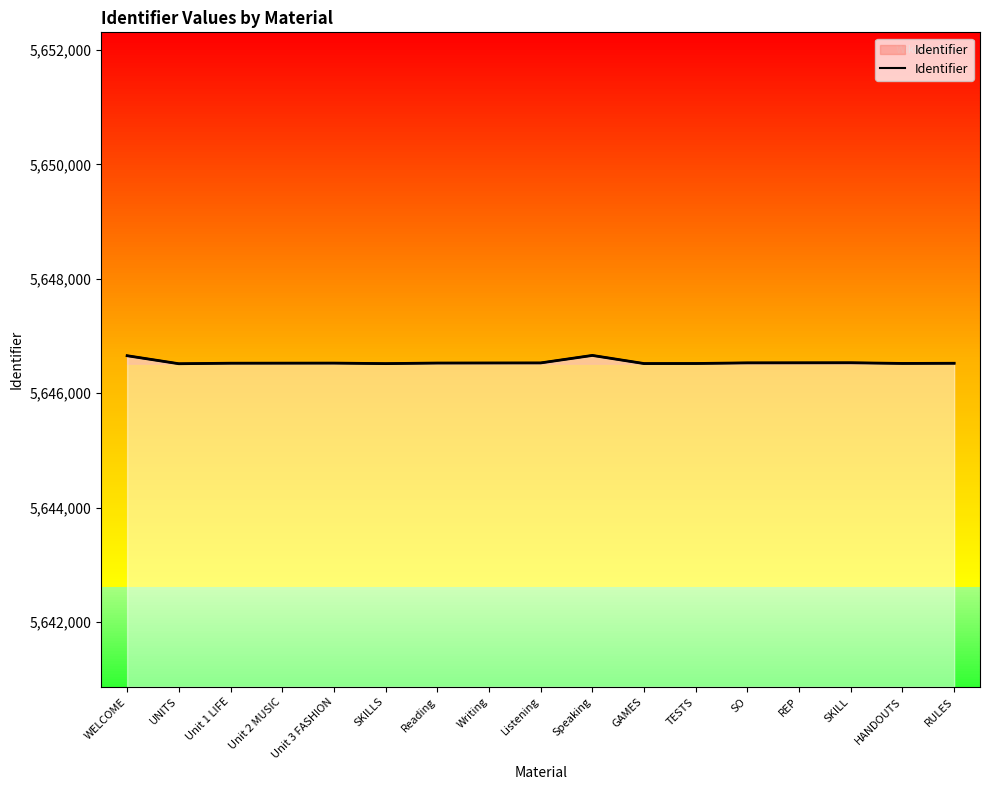

Reading left to right, what are all the values shown in this chart?

WELCOME=5646656	UNITS=5646516	Unit 1 LIFE=5646525	Unit 2 MUSIC=5646526	Unit 3 FASHION=5646527	SKILLS=5646518	Reading=5646528	Writing=5646529	Listening=5646530	Speaking=5646661	GAMES=5646519	TESTS=5646520	SO=5646531	REP=5646532	SKILL=5646533	HANDOUTS=5646521	RULES=5646524